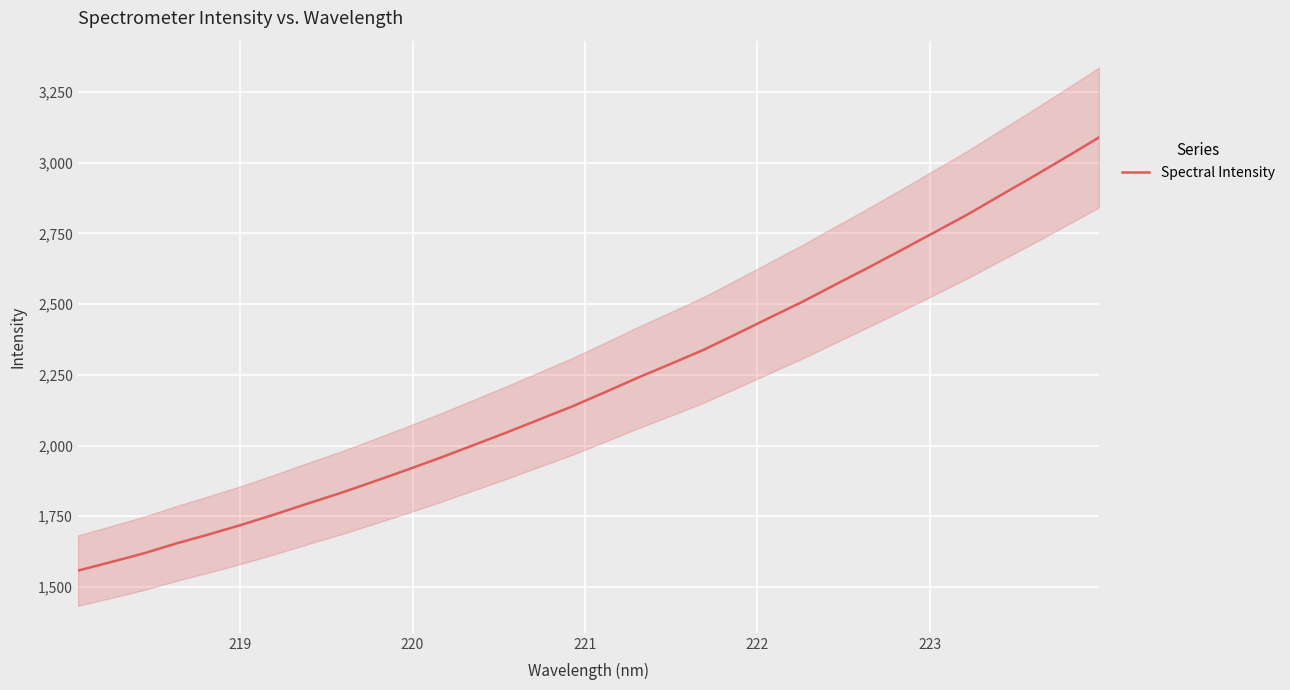

What is the highest value of the Spectral Intensity series?

3089.0